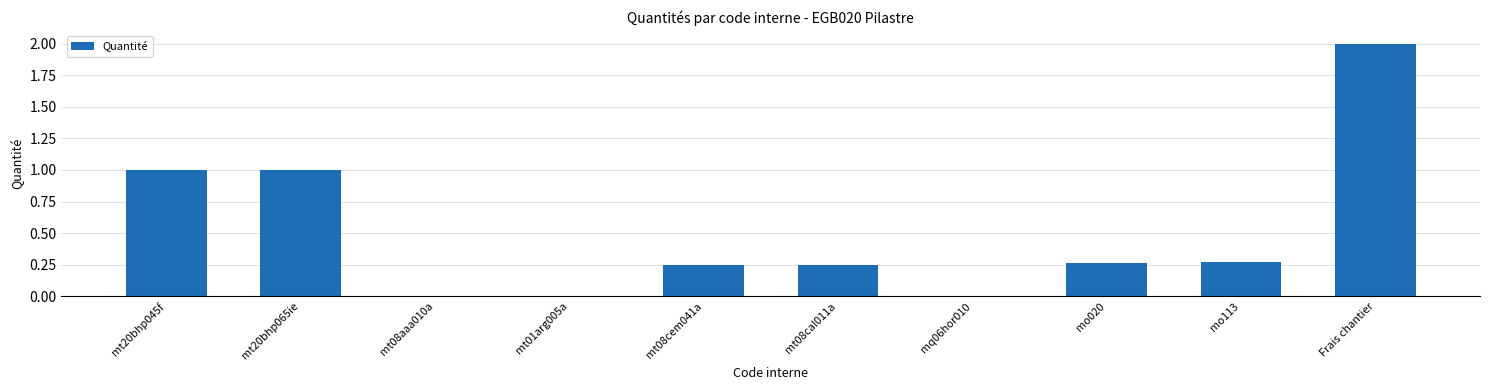

What is the average value?

0.5